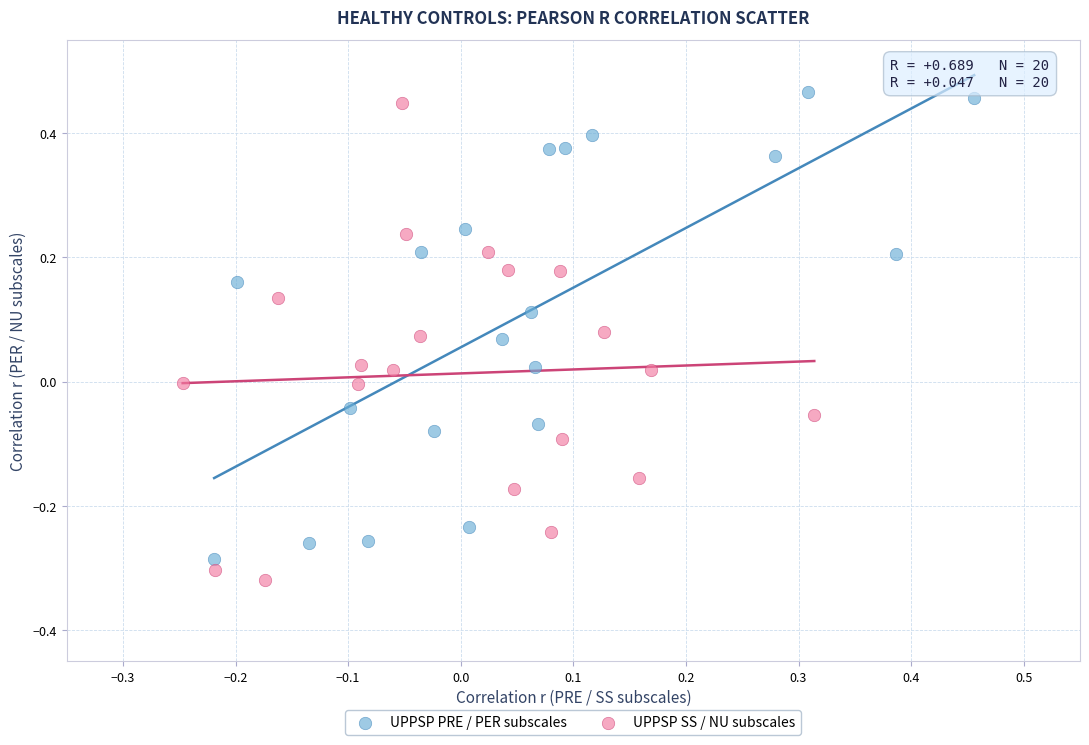

Which series contains the highest Y value?

UPPSP PRE / PER subscales